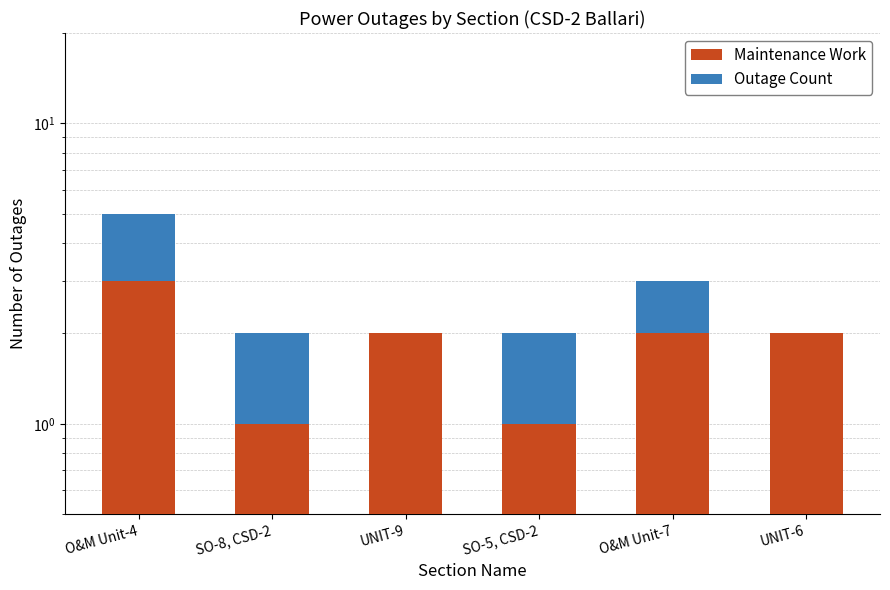

Is the value of Maintenance Work at UNIT-6 greater than the value of Outage Count at UNIT-6?

Yes